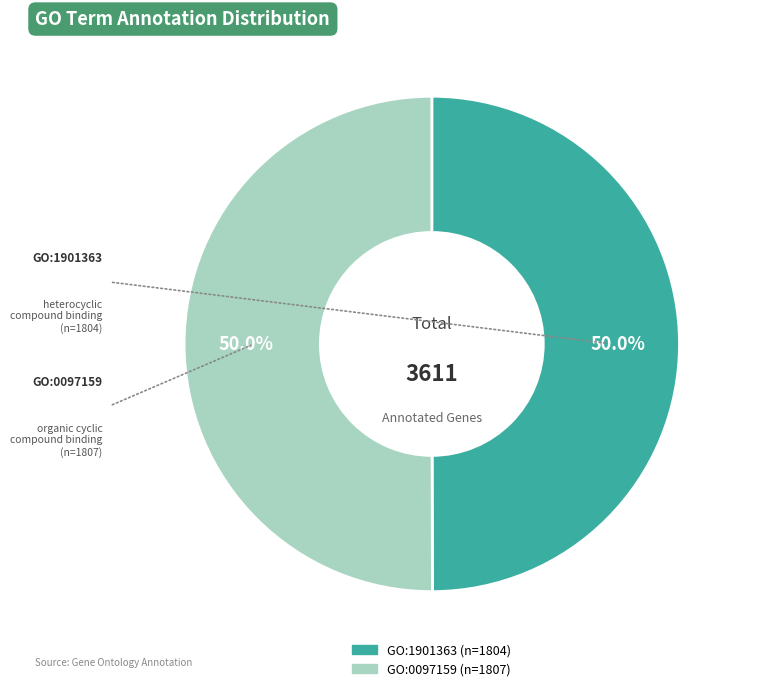

To the nearest percent, what percentage of the pie is GO:1901363?

50%